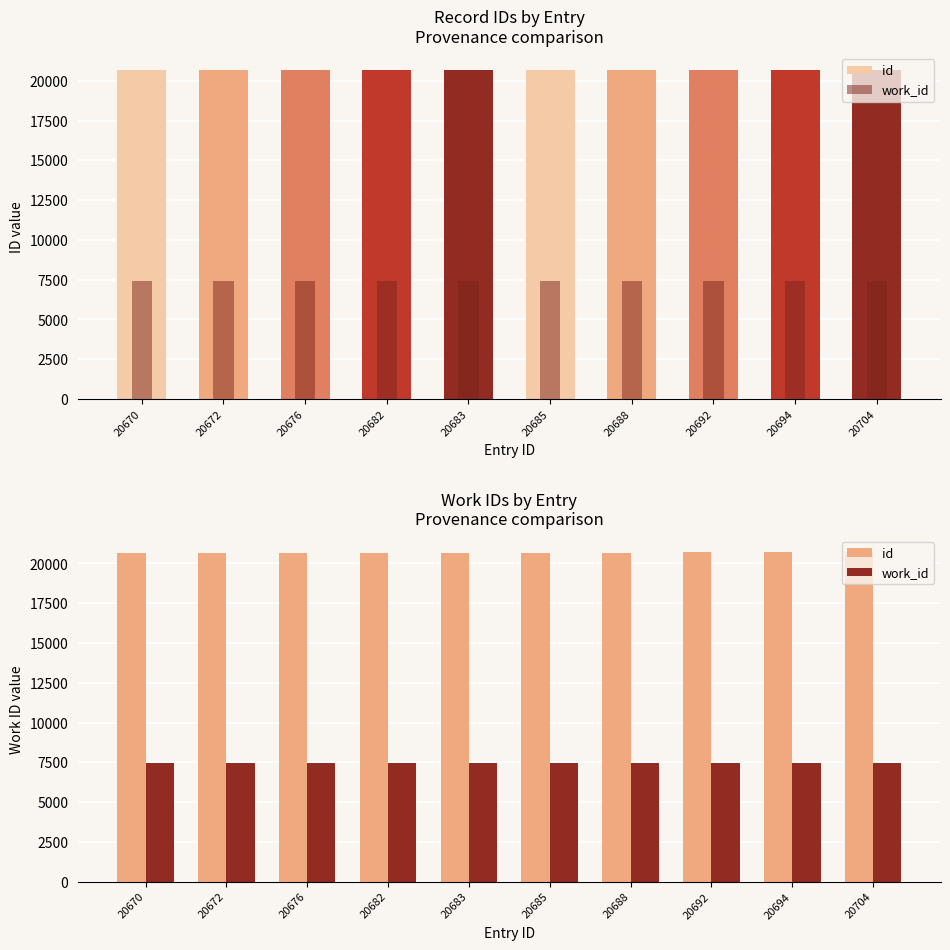

Count the number of data series in this chart.

2